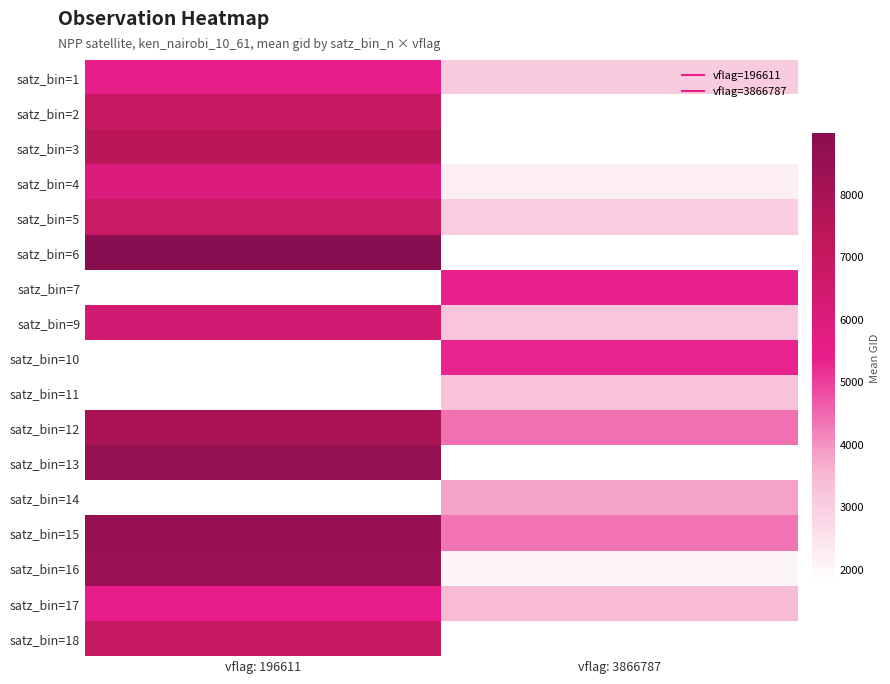

The satz_bin=3 series shows 7419.5 at vflag: 196611. True or false?

True